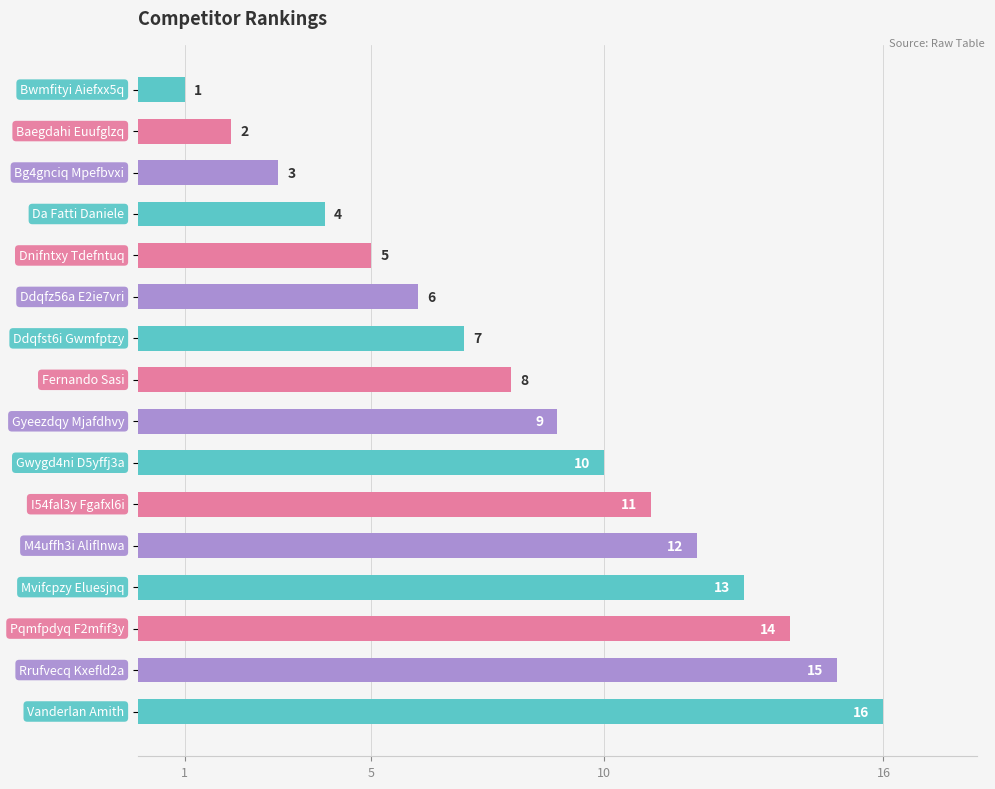

What is the greatest value displayed?

16